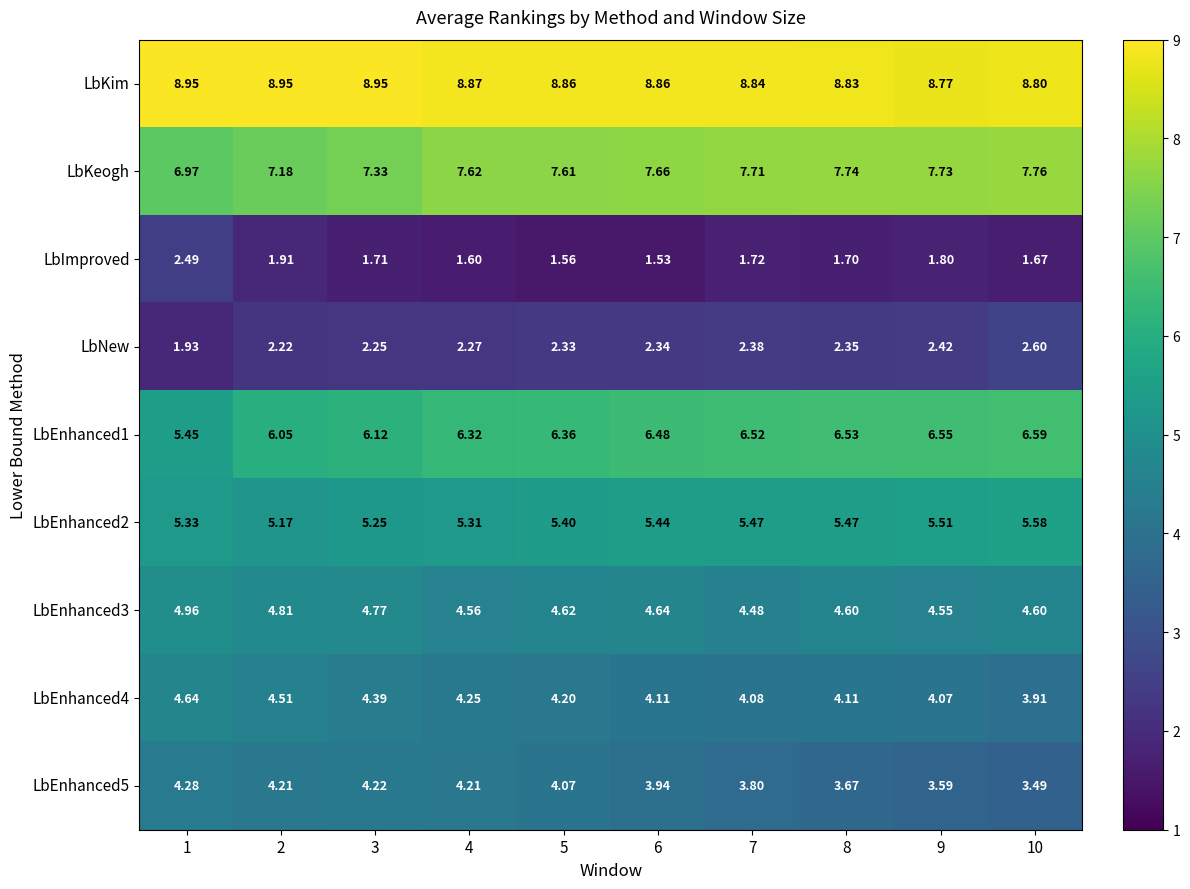

Which series has the largest total across all categories?

LbKim